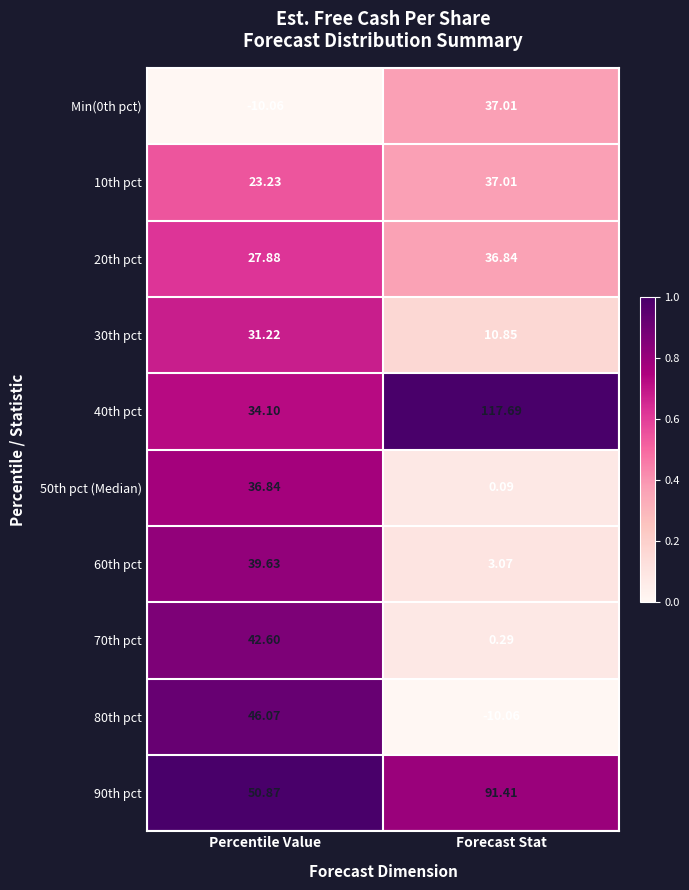

At which label does 30th pct first exceed 31?

Percentile Value